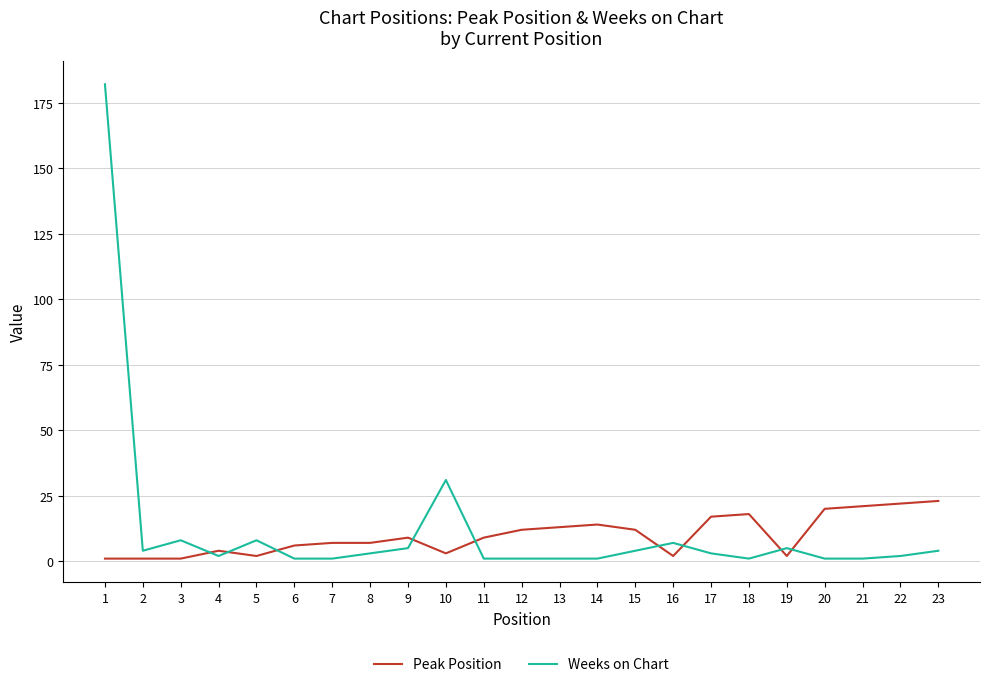

Which series has the largest range (max minus min)?

Weeks on Chart